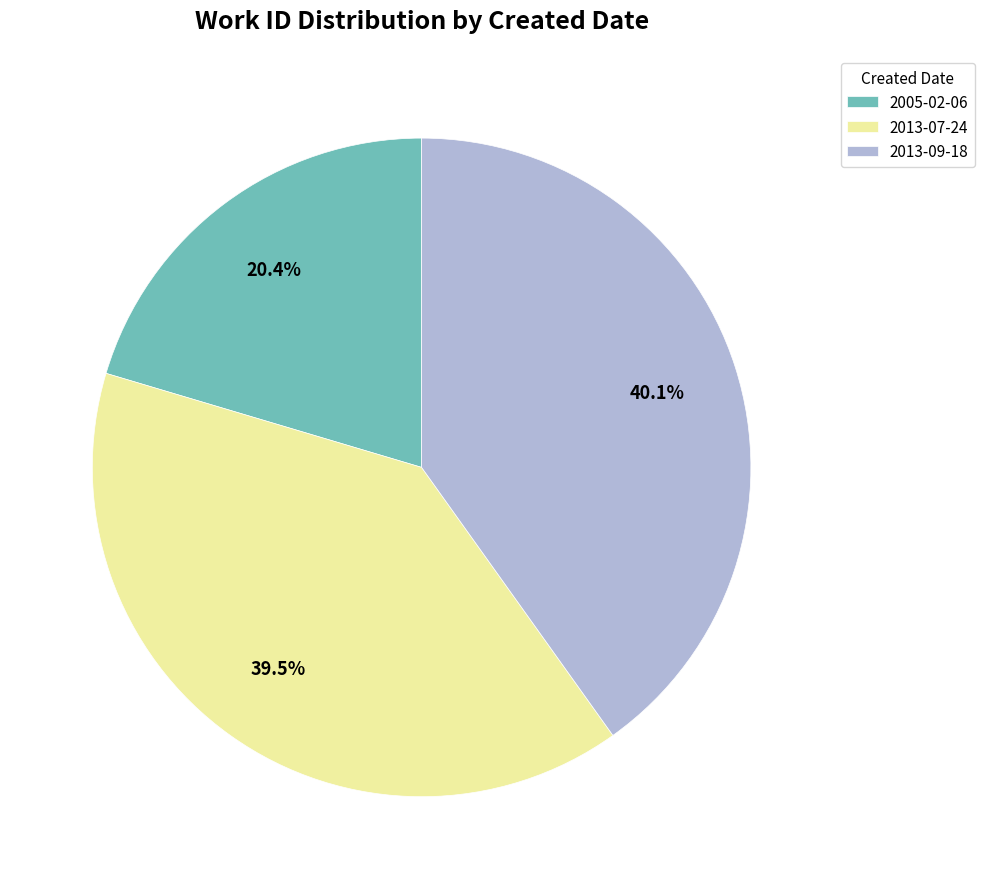

Which has a higher value, 2005-02-06 or 2013-09-18?

2013-09-18